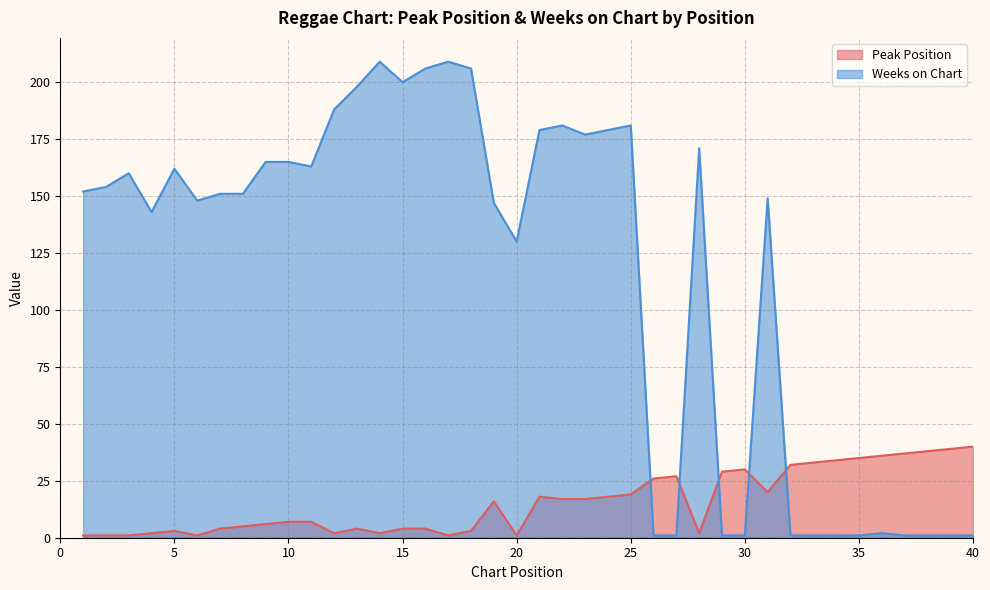

Is it true that Weeks on Chart equals 154 at 2?

True